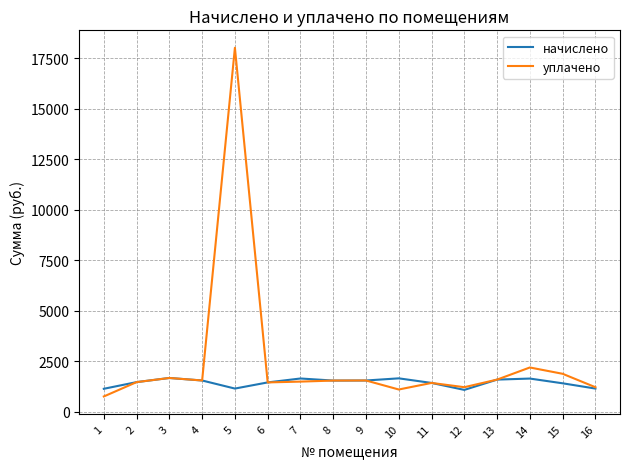

What is the sum of the уплачено values at 9 and 10?

2655.5